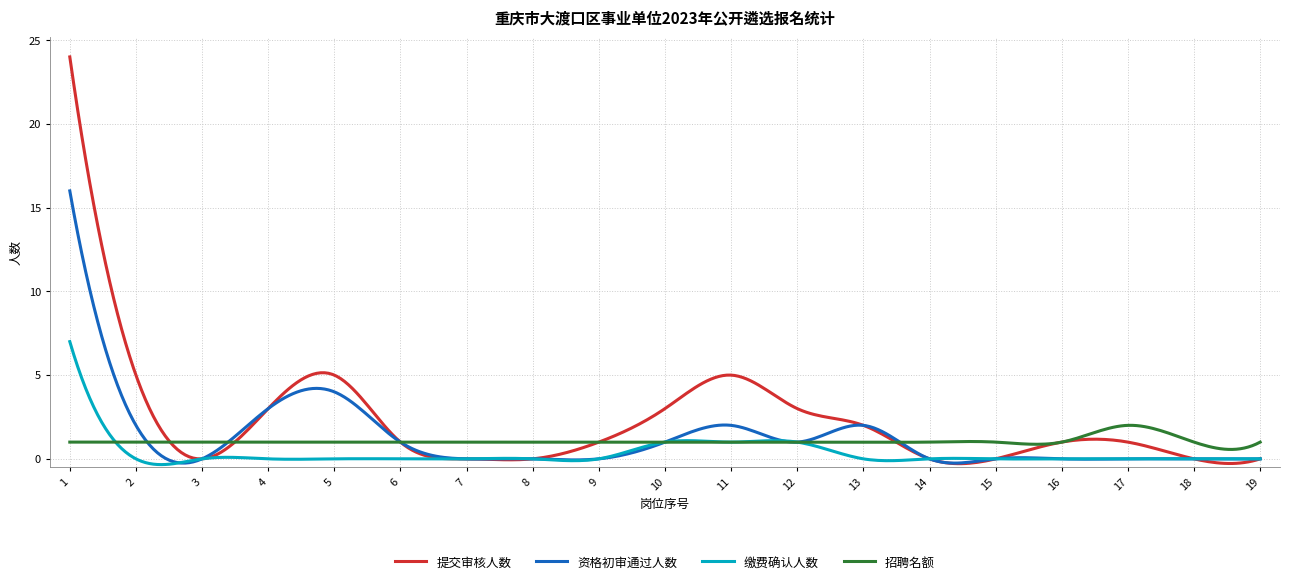

What is the maximum value for 招聘名额?

2.0